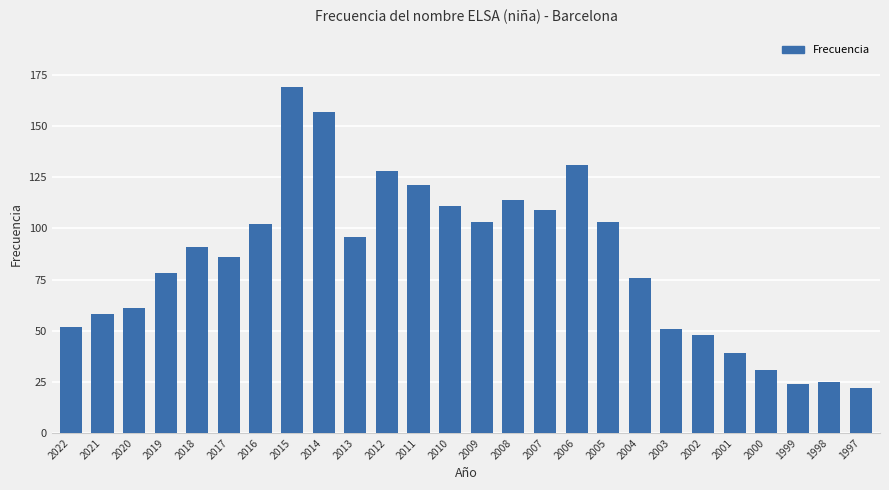

What is the difference between the values at 2007 and 2009?

6